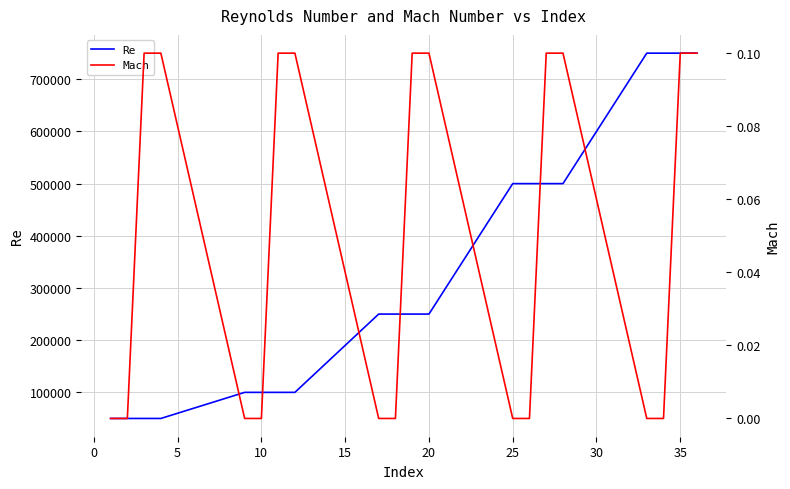

What is the maximum value for Re?

750000